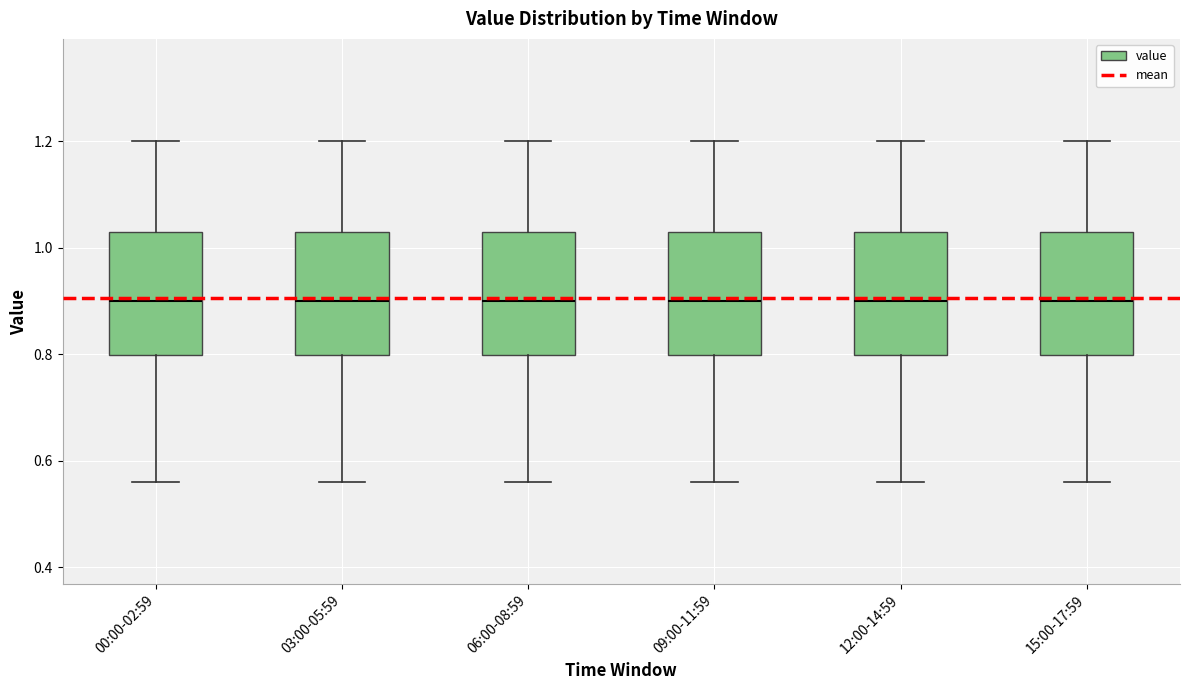

Reading left to right, read every box against the y-axis: the position of its median line, the range the box covers, and the ends of its whiskers. The values are not printed on the chart, so give them approximately, as read against the axis.

00:00-02:59: median 0.90, box 0.80 to 1.04, whiskers 0.56 to 1.20
03:00-05:59: median 0.90, box 0.80 to 1.04, whiskers 0.56 to 1.20
06:00-08:59: median 0.90, box 0.80 to 1.04, whiskers 0.56 to 1.20
09:00-11:59: median 0.90, box 0.80 to 1.04, whiskers 0.56 to 1.20
12:00-14:59: median 0.90, box 0.80 to 1.04, whiskers 0.56 to 1.20
15:00-17:59: median 0.90, box 0.80 to 1.04, whiskers 0.56 to 1.20